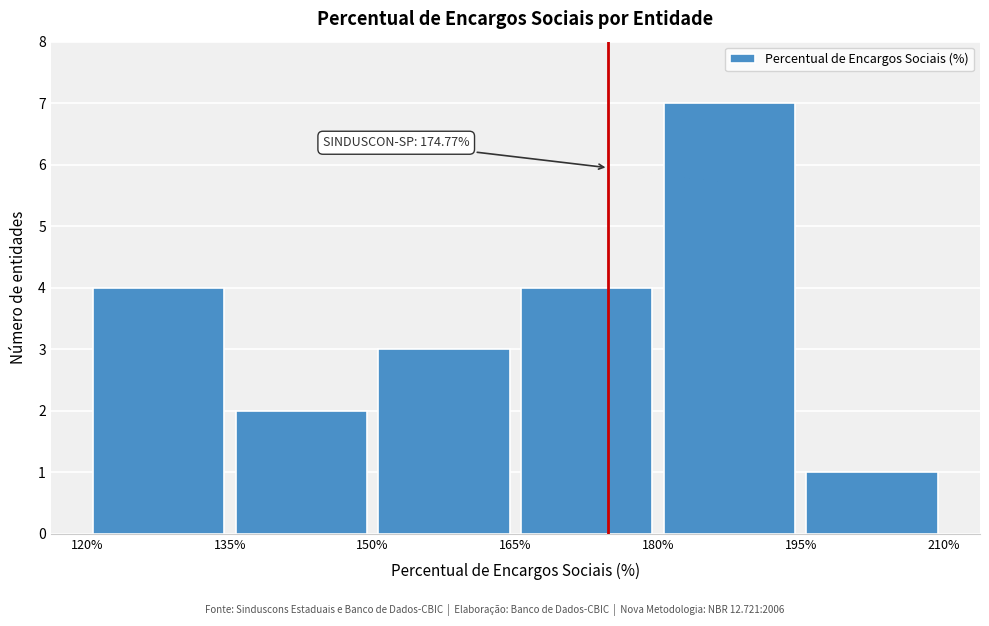

Over which range of the x-axis is the bar tallest?

180% to 195%